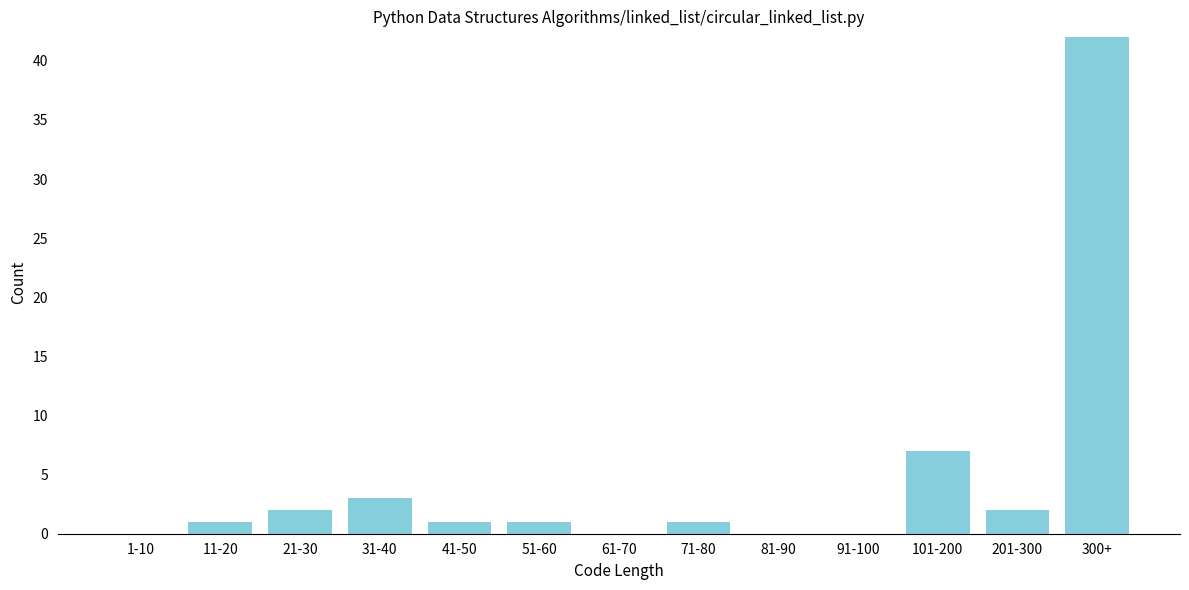

Reading left to right, what are all the values shown in this chart?

1-10=0	11-20=1	21-30=2	31-40=3	41-50=1	51-60=1	61-70=0	71-80=1	81-90=0	91-100=0	101-200=7	201-300=2	300+=42